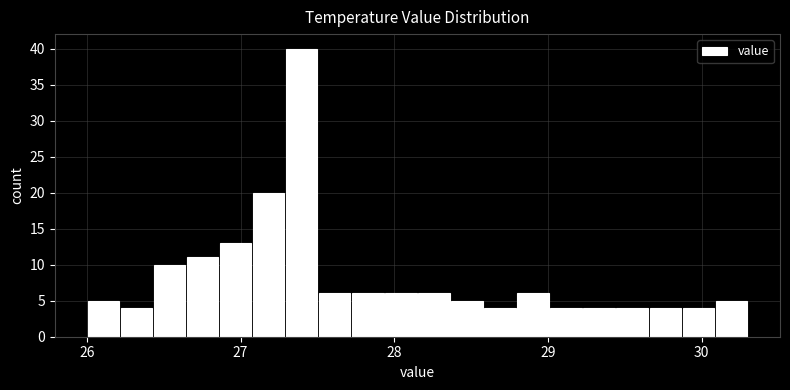

Around what value on the x-axis is the tallest bar? Give the approximate position of its centre, as read against the axis.

27.4